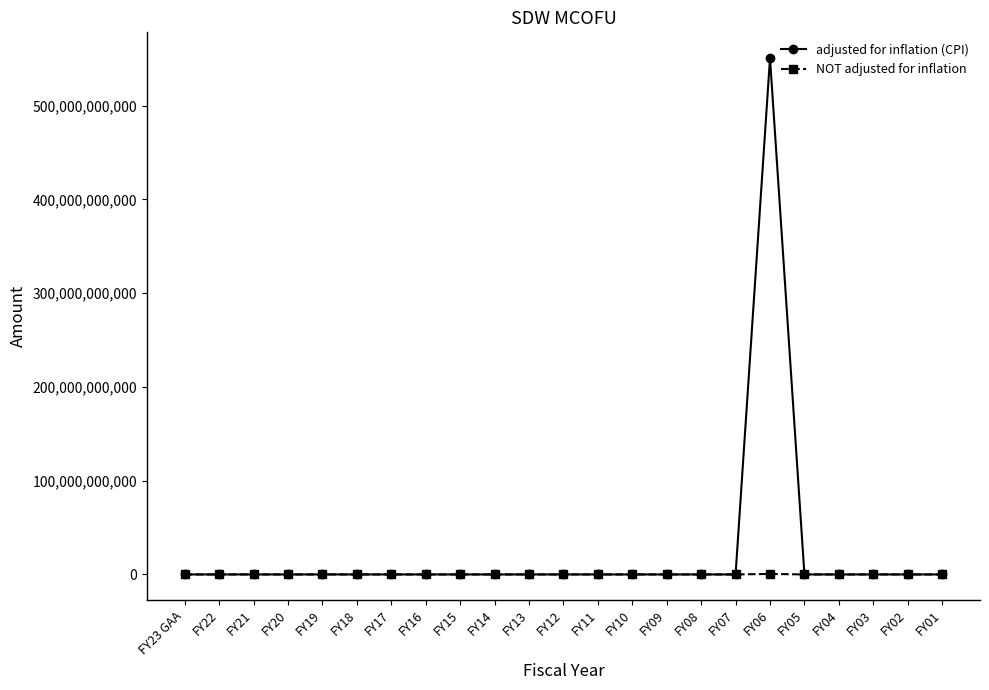

Which series has the largest range (max minus min)?

adjusted for inflation (CPI)